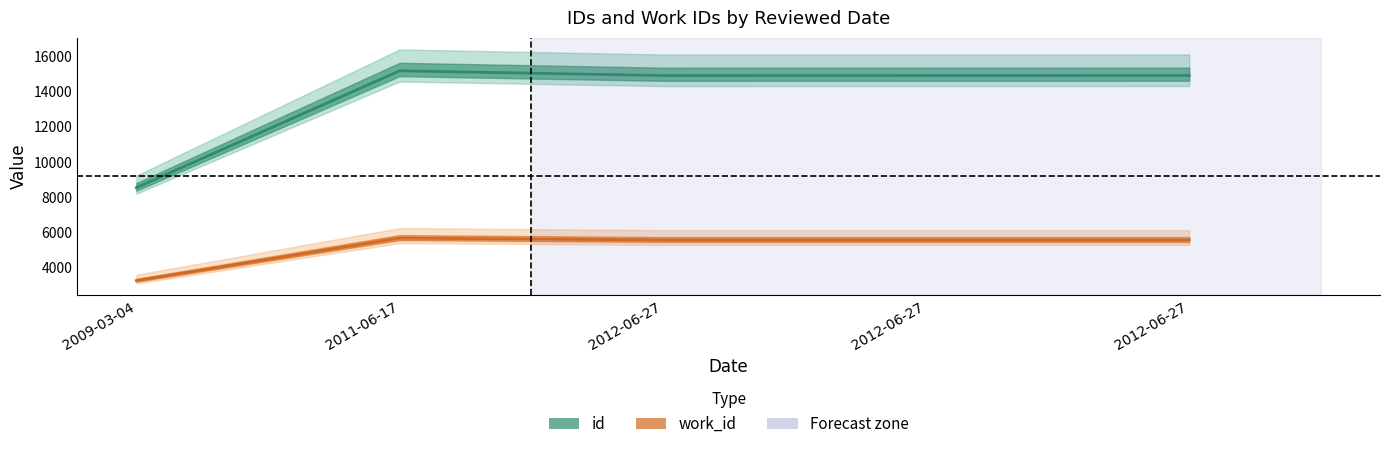

Which series changed the most between 2009-03-04 and 2012-06-27?

id